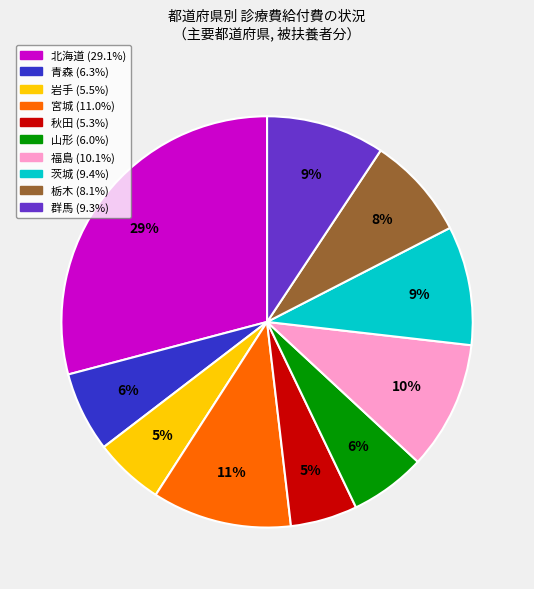

What is the largest slice in the pie chart?

北海道